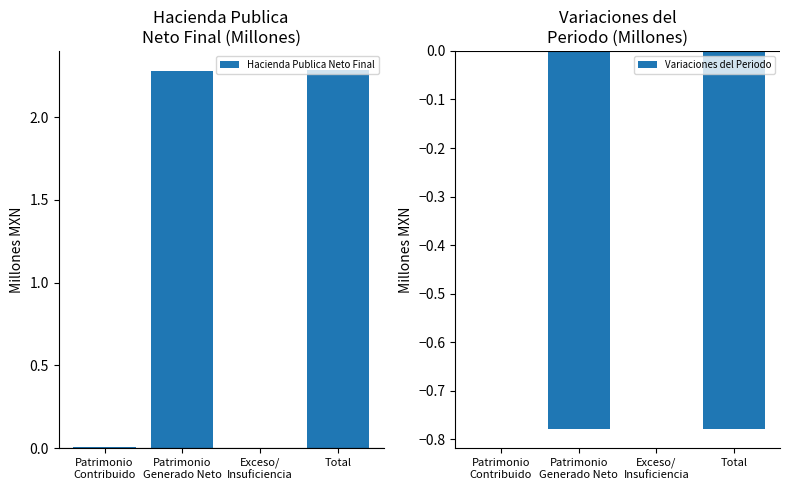

What is the sum of all Variaciones del Periodo values?

-1.6